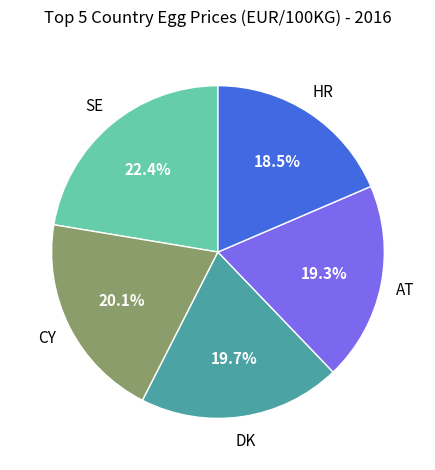

Is there a majority slice in this chart?

No